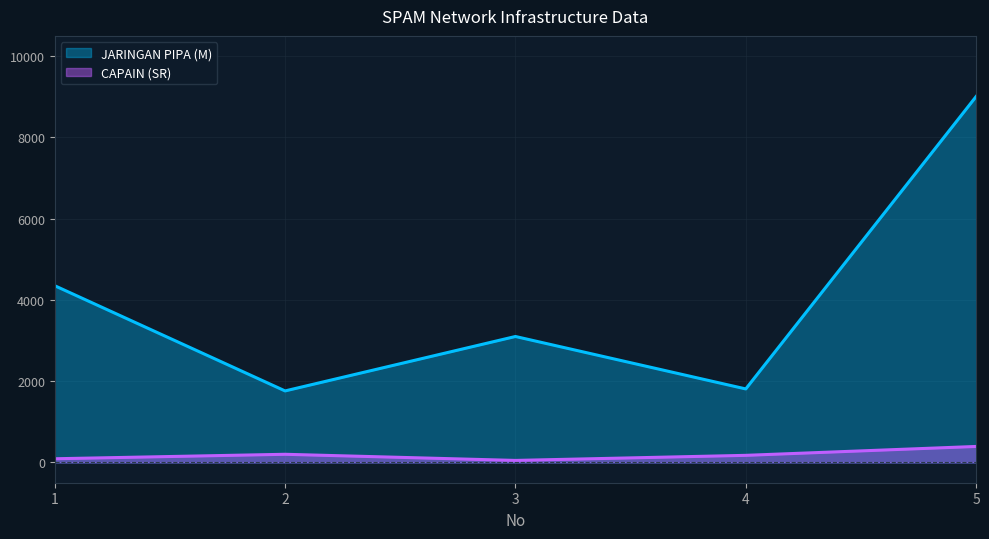

Which series has the largest range (max minus min)?

JARINGAN PIPA (M)